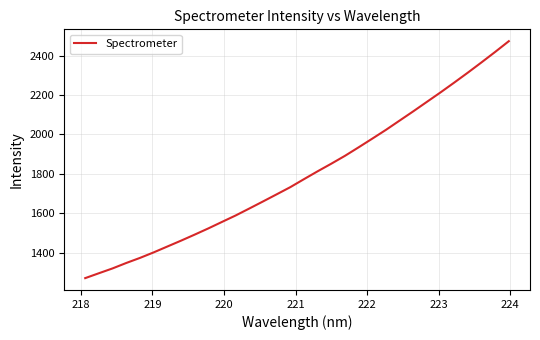

What is the maximum value shown in the chart?

2473.5